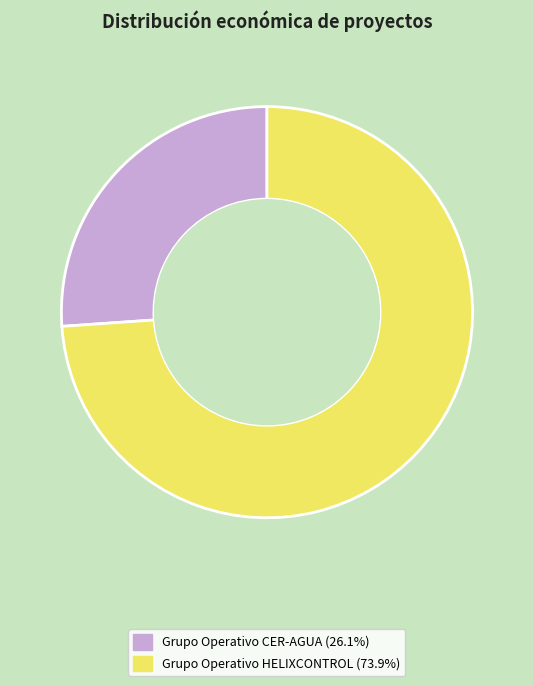

Which category has the biggest portion of the pie?

Grupo Operativo HELIXCONTROL